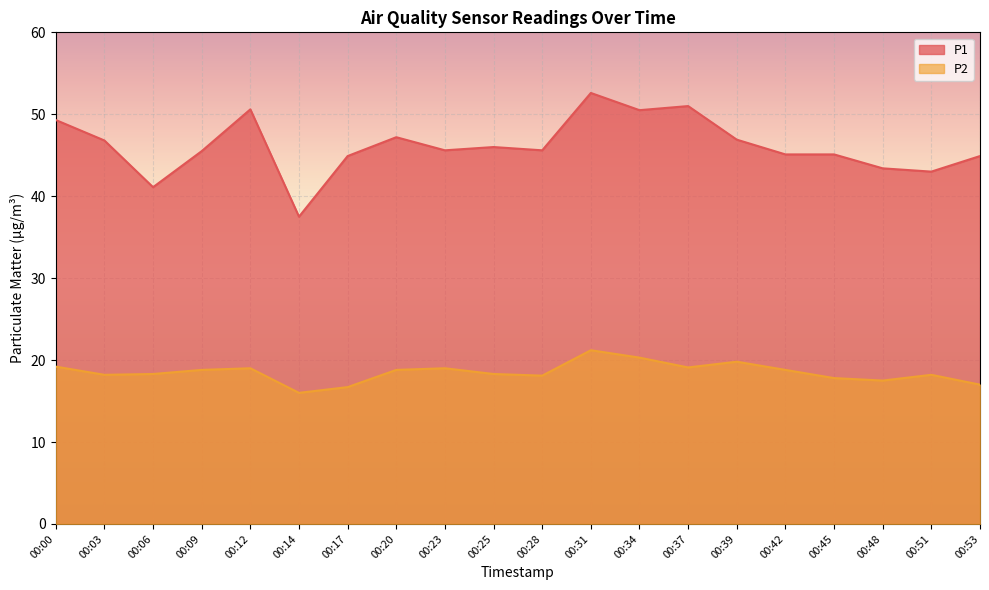

Which series changed the most between 00:12 and 00:23?

P1